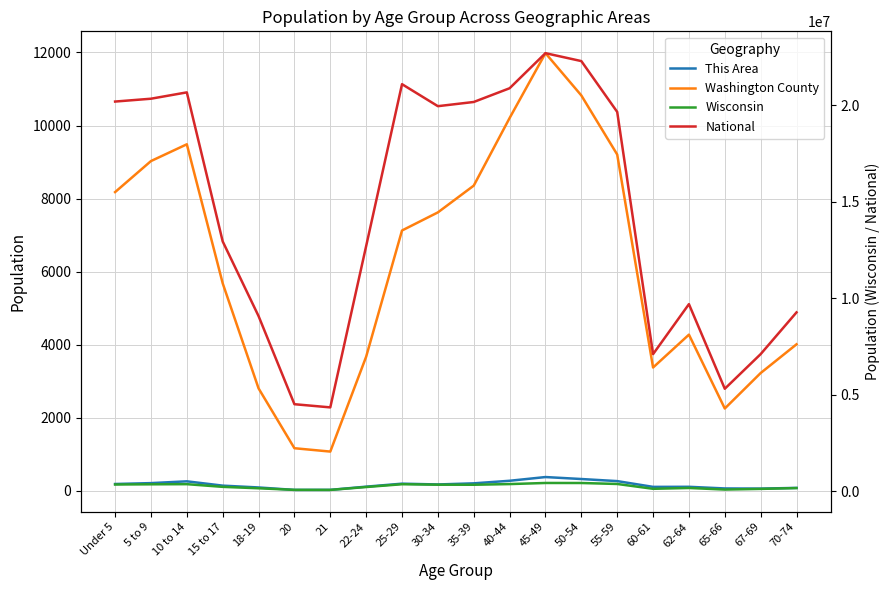

How many interior local peaks does the This Area series have?

4